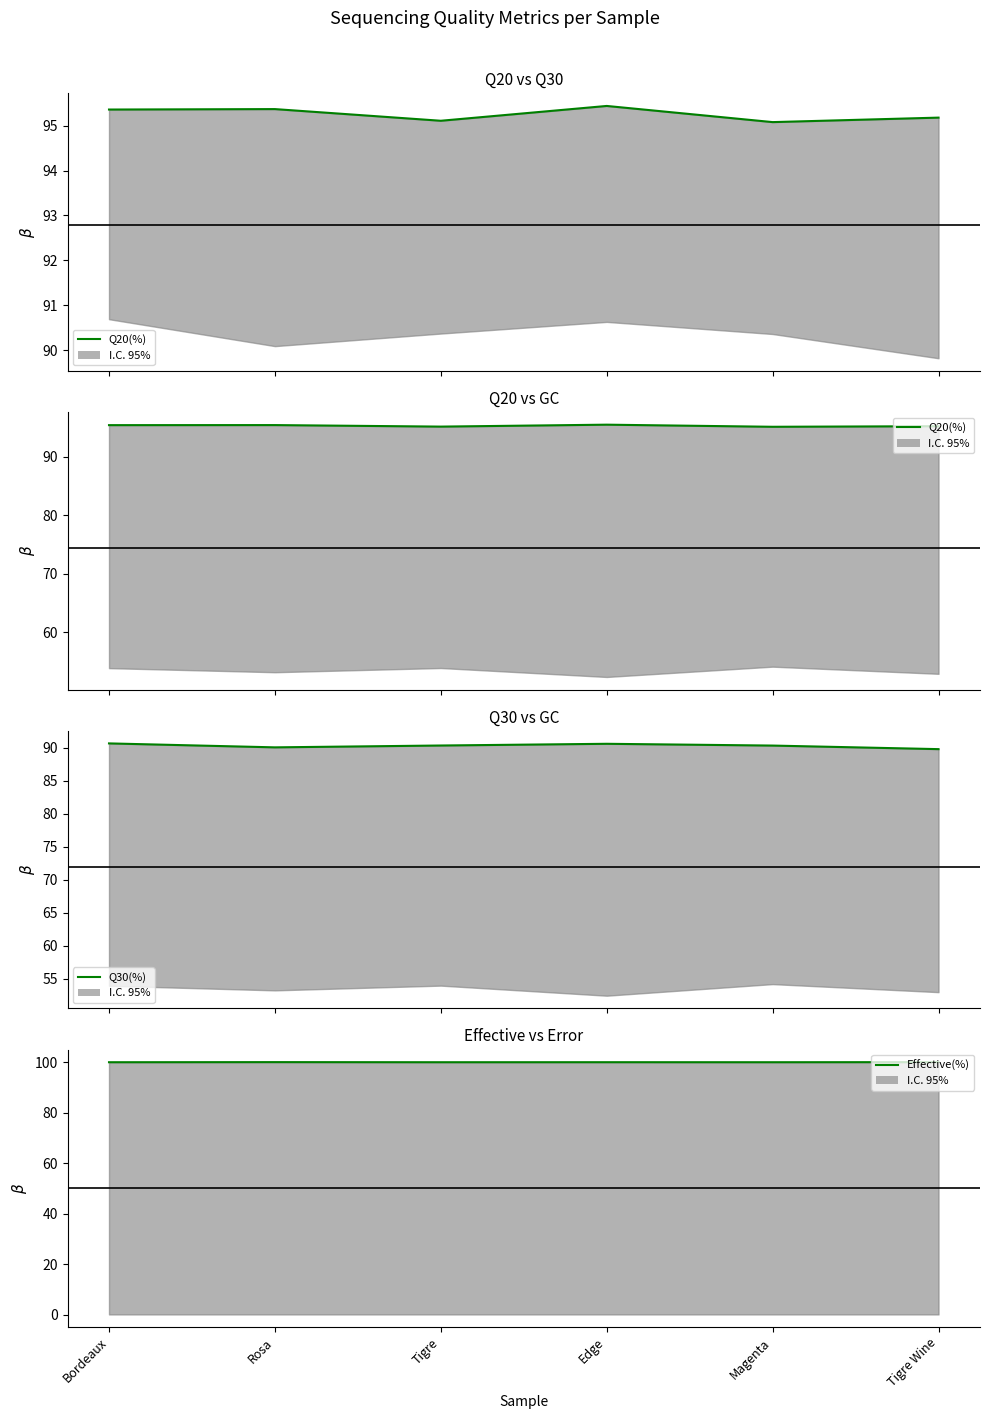

List the series in order of their overall mean, highest first.

Effective(%), Q20(%), Q30(%)